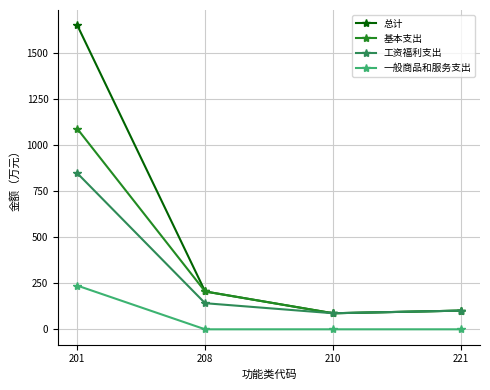

Where is 基本支出 nearest to the value 587?

208